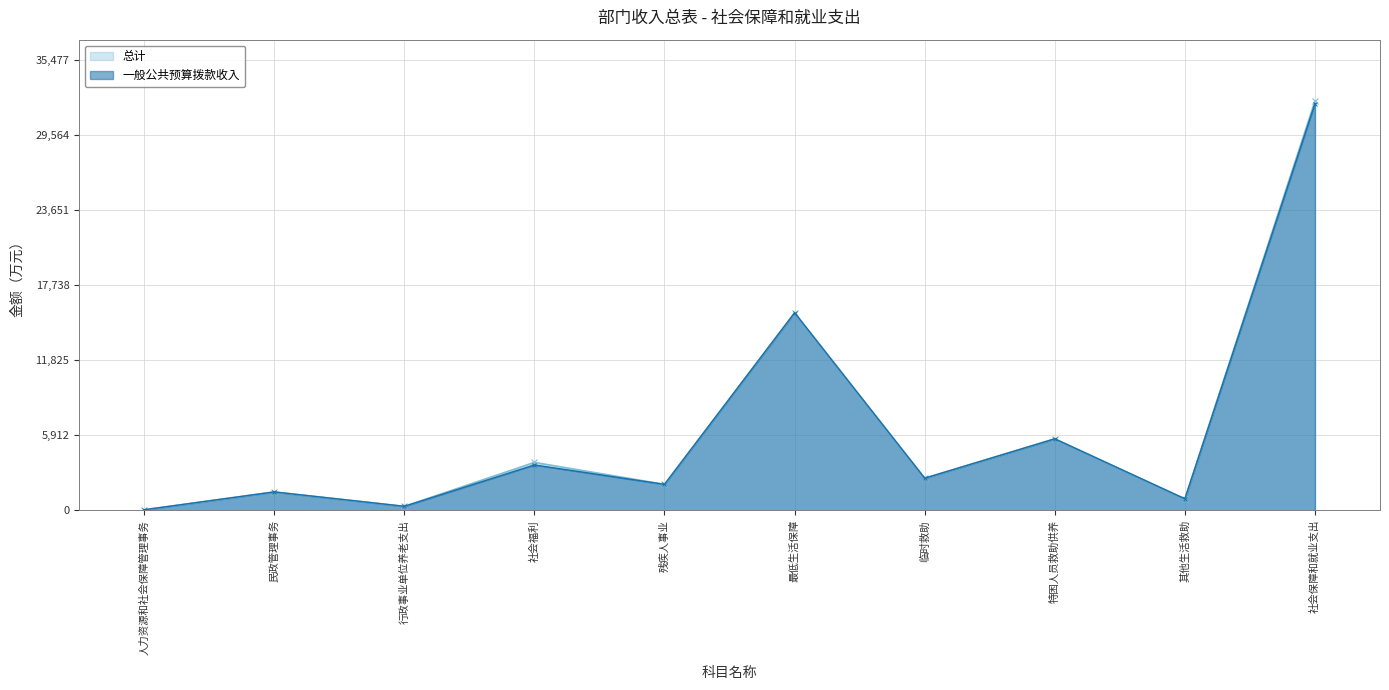

At how many categories does at least one series exceed 21973?

1